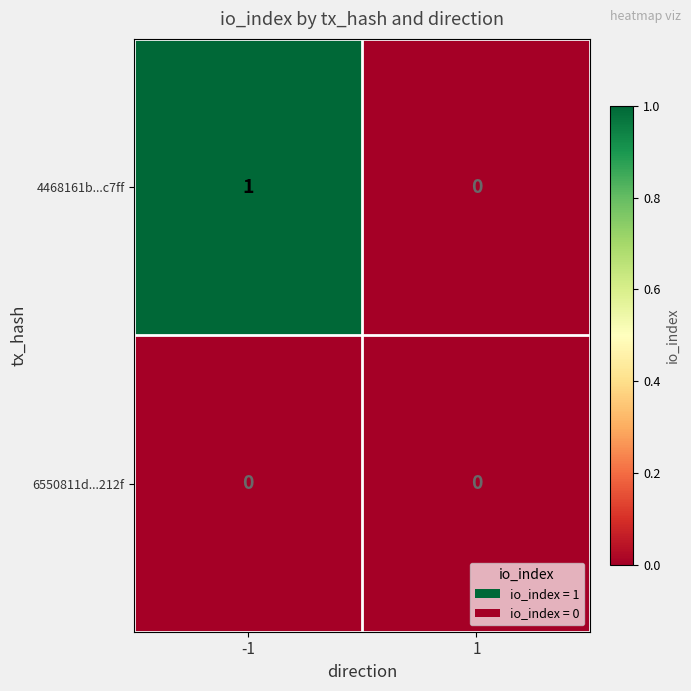

Between -1 and 1, which series saw the biggest shift?

4468161b...c7ff